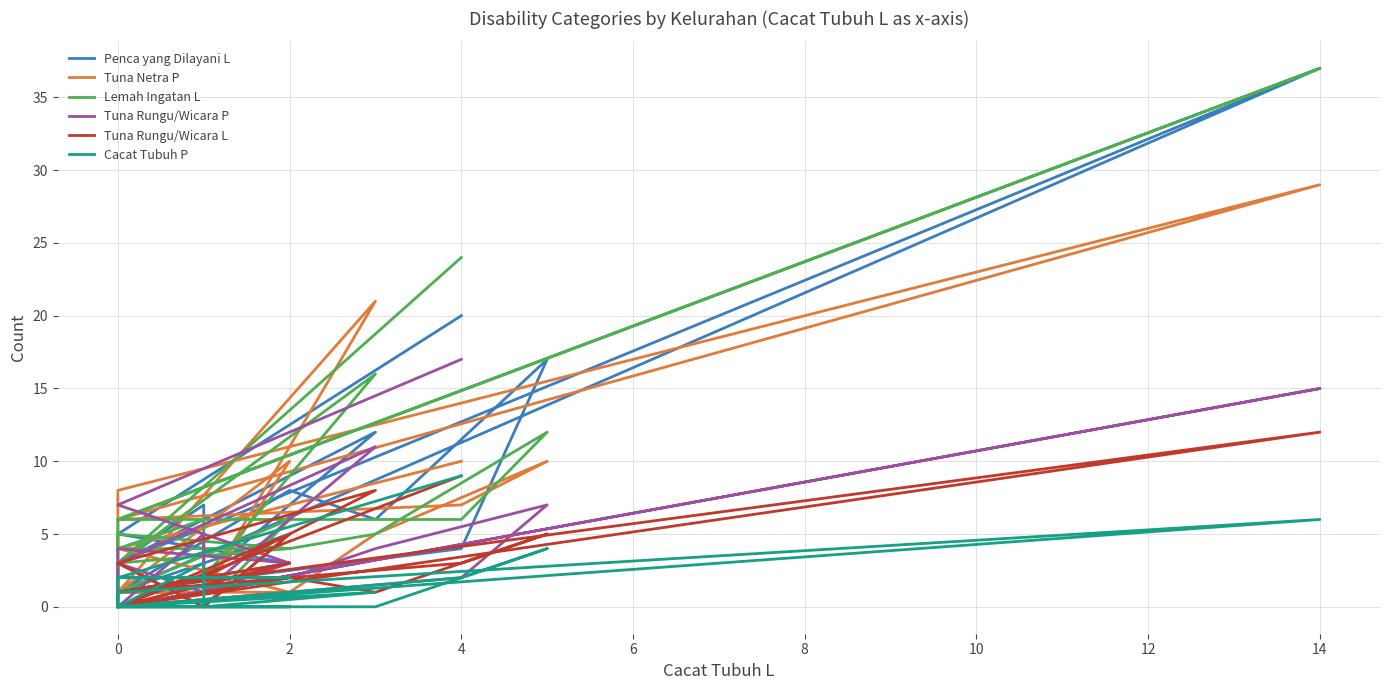

What is the difference between the maximum and minimum values in the Tuna Rungu/Wicara P series?

17